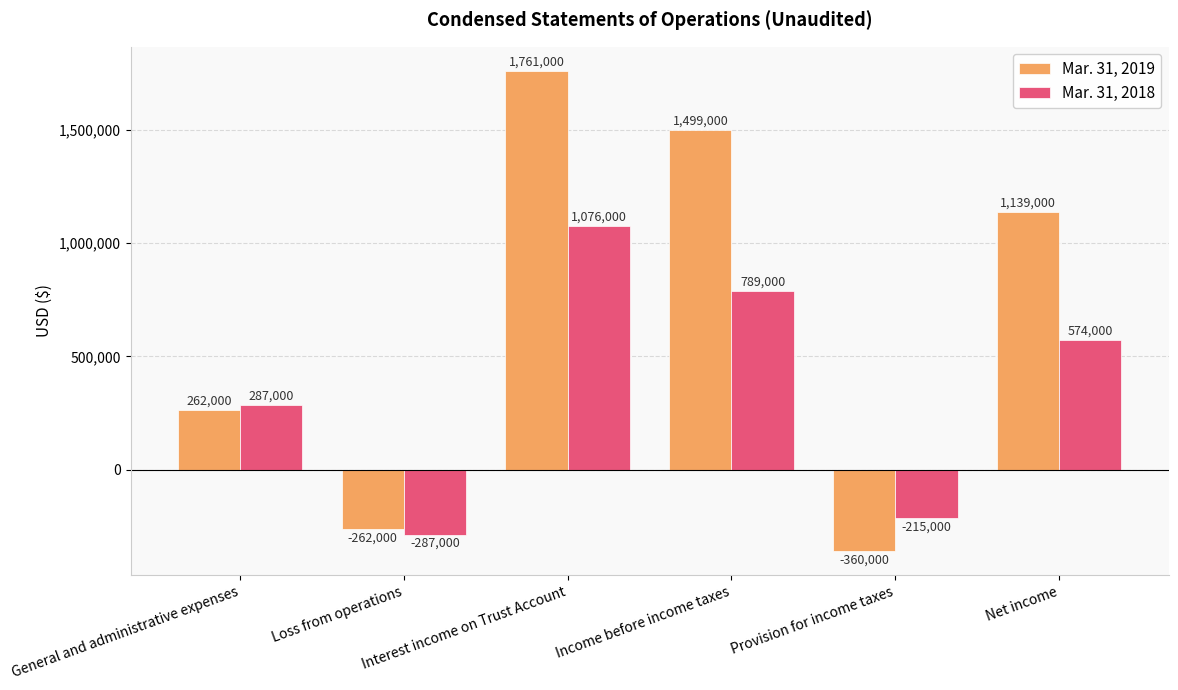

Which series has the largest total across all categories?

Mar. 31, 2019